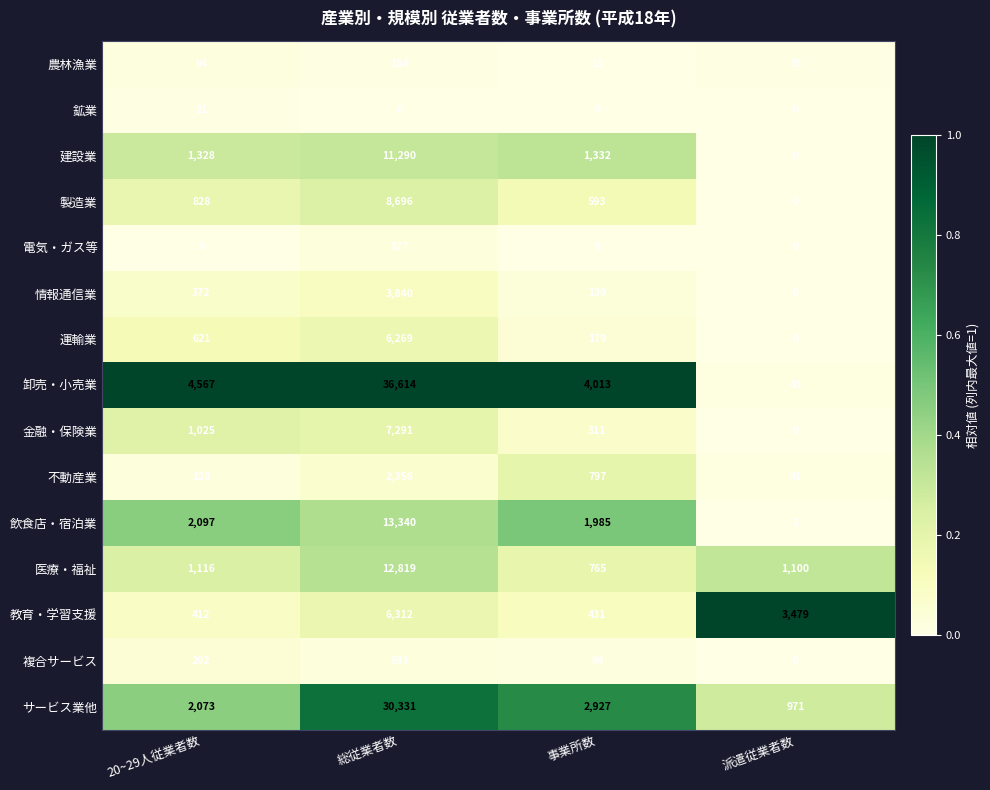

Which series changed the most between 20~29人従業者数 and 派遣従業者数?

卸売・小売業